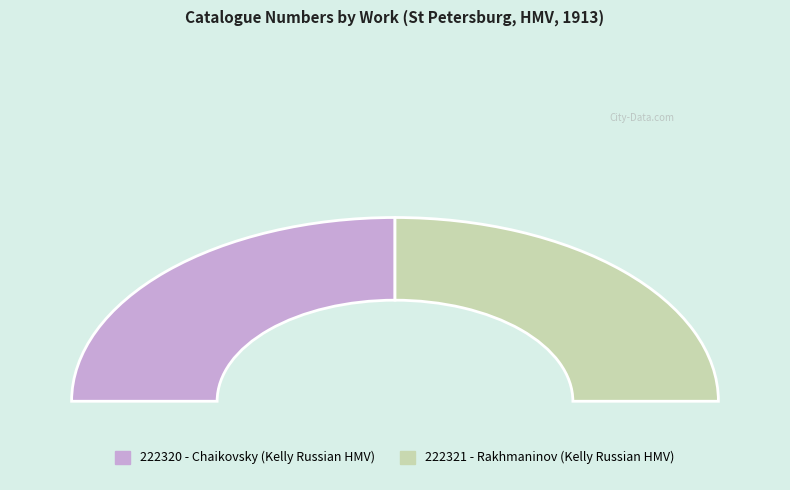

To the nearest percent, what is the average slice percentage?

50%